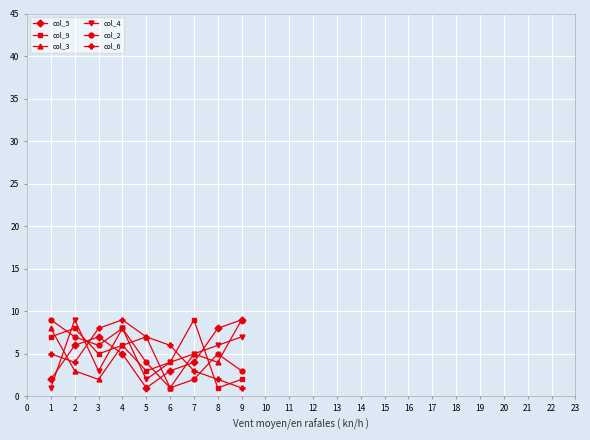

At which label is col_9 closest to 5?

3